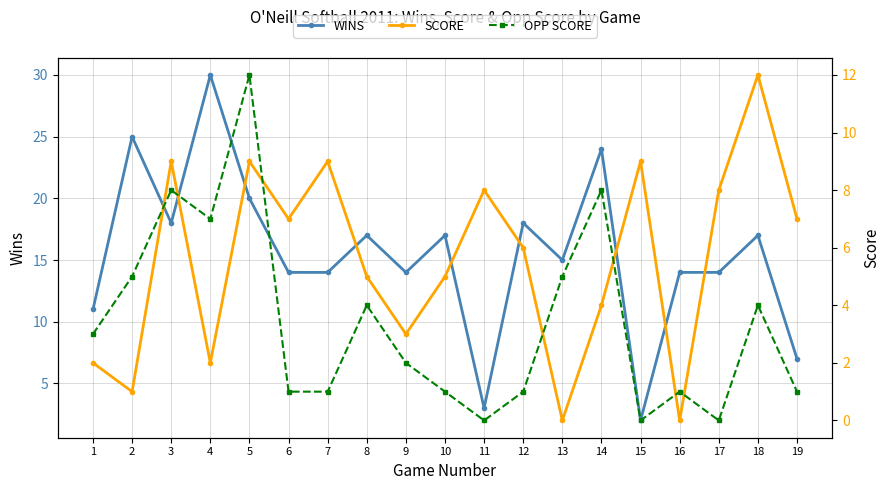

Reading left to right, list all the values displayed in this chart.

WINS: 11	25	18	30	20	14	14	17	14	17	3	18	15	24	2	14	14	17	7
SCORE: 2	1	9	2	9	7	9	5	3	5	8	6	0	4	9	0	8	12	7
OPP SCORE: 3	5	8	7	12	1	1	4	2	1	0	1	5	8	0	1	0	4	1